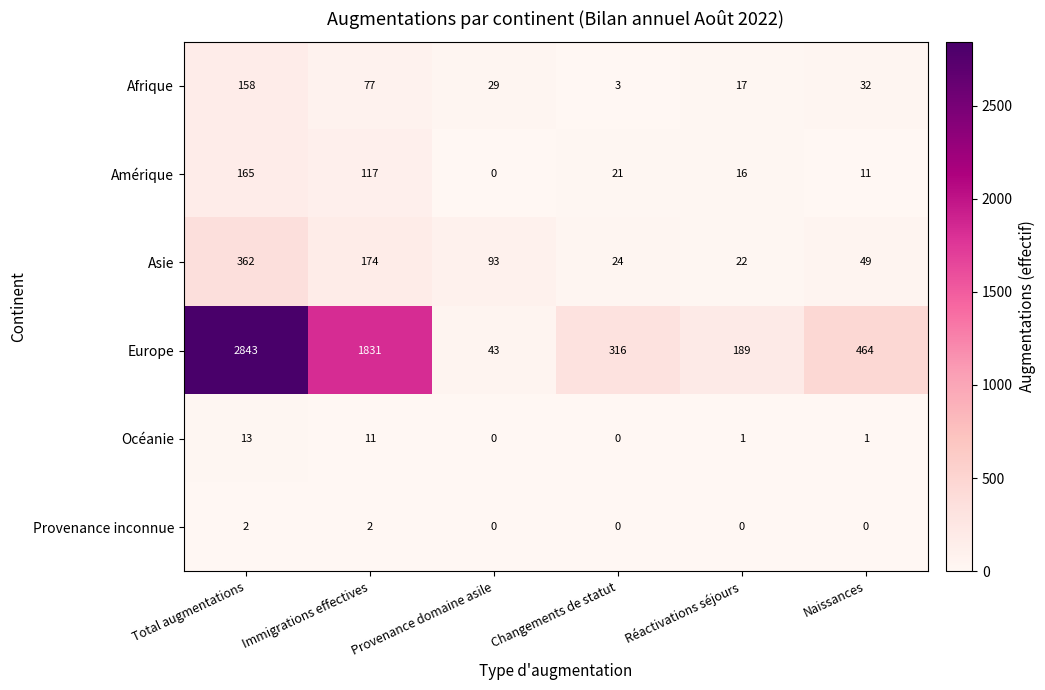

Which series has the largest total across all categories?

Europe